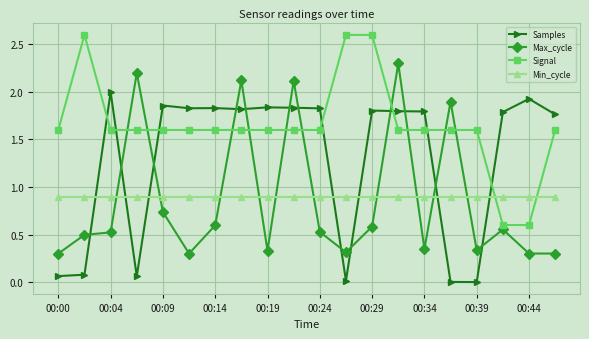

What are all the series names shown in the legend?

Samples, Max_cycle, Signal, Min_cycle